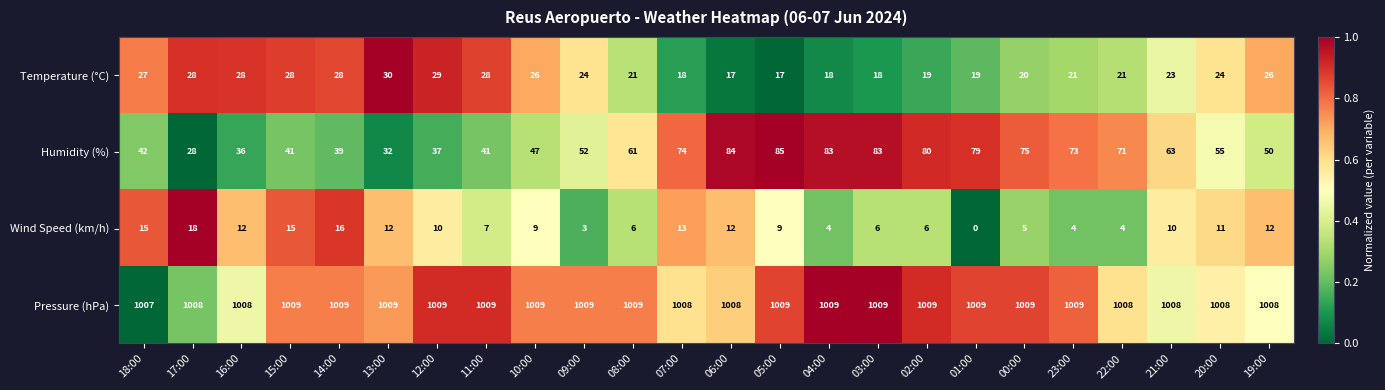

At 16:00, list the series in order from smallest to largest.

Wind Speed (km/h), Temperature (°C), Humidity (%), Pressure (hPa)